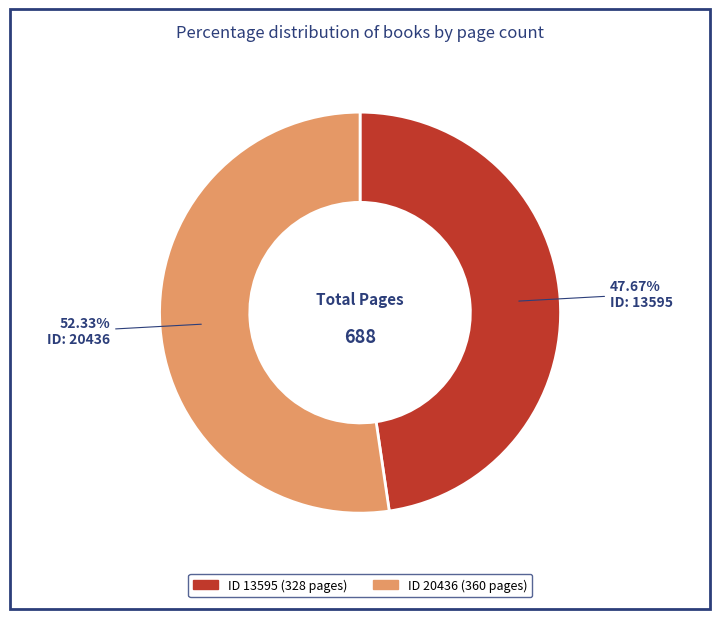

To the nearest percent, what is the average slice percentage?

50%